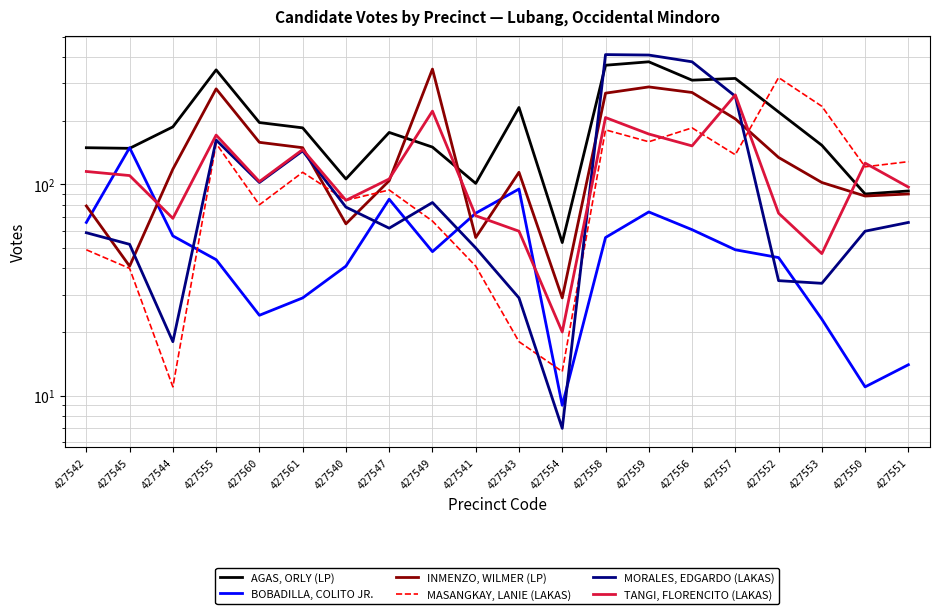

What is the greatest value displayed?

411